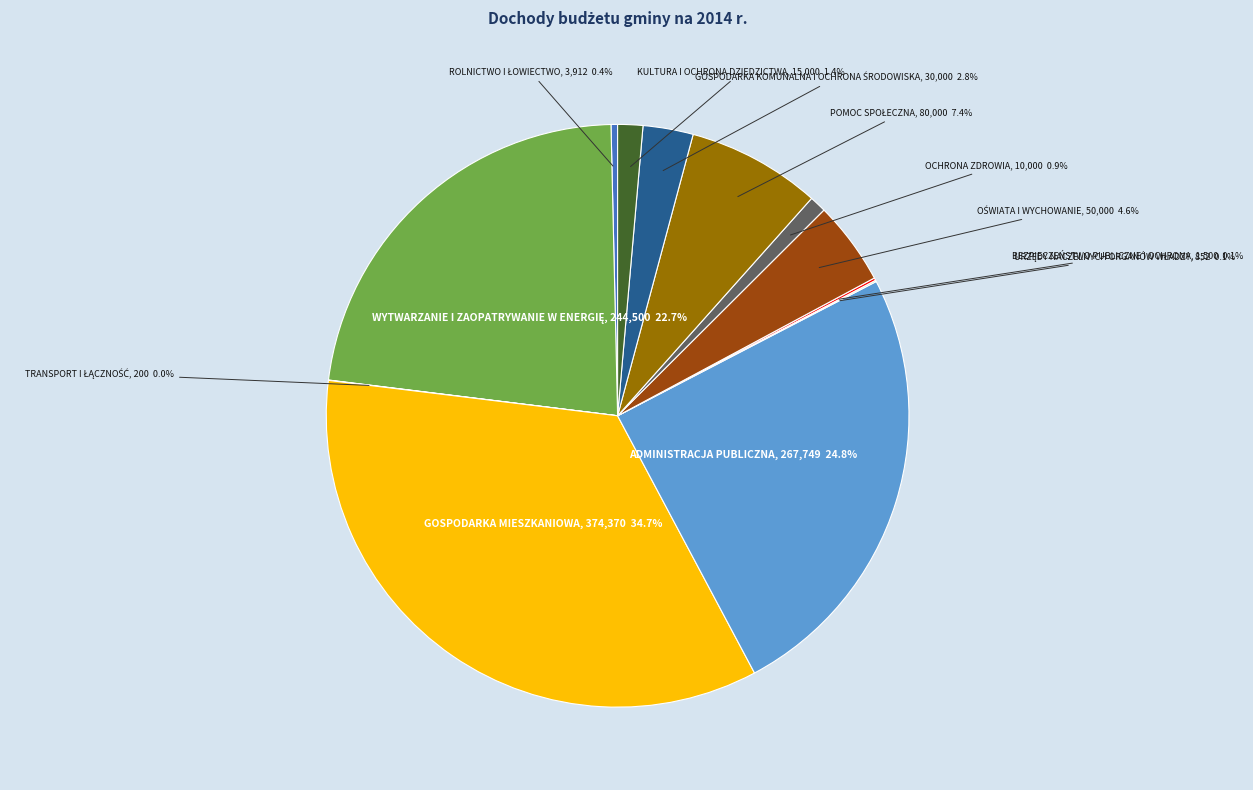

Is there any slice that represents more than half of the pie?

No